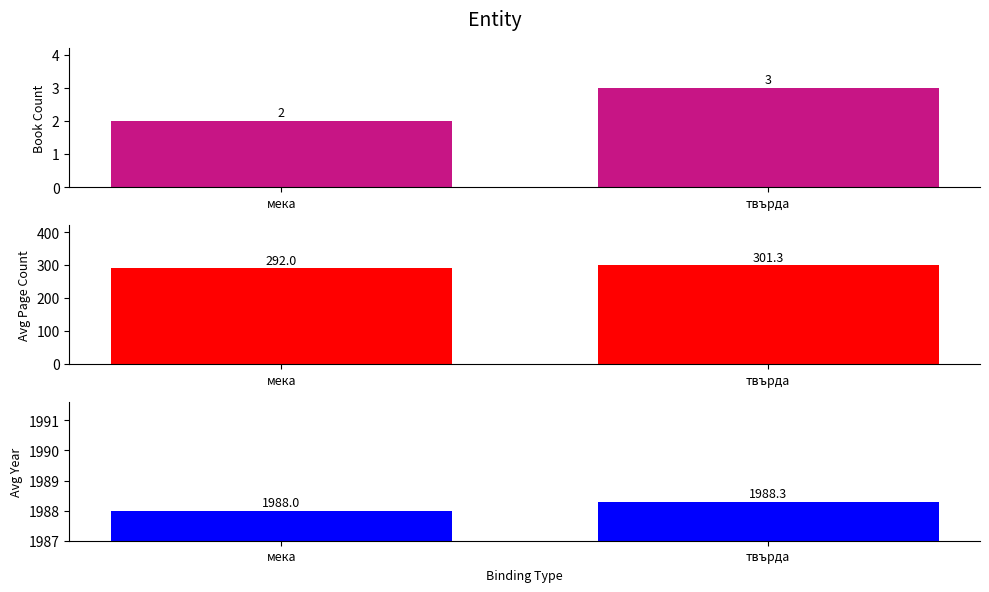

Which category has the lowest value in the Avg Publishing Year series?

мека